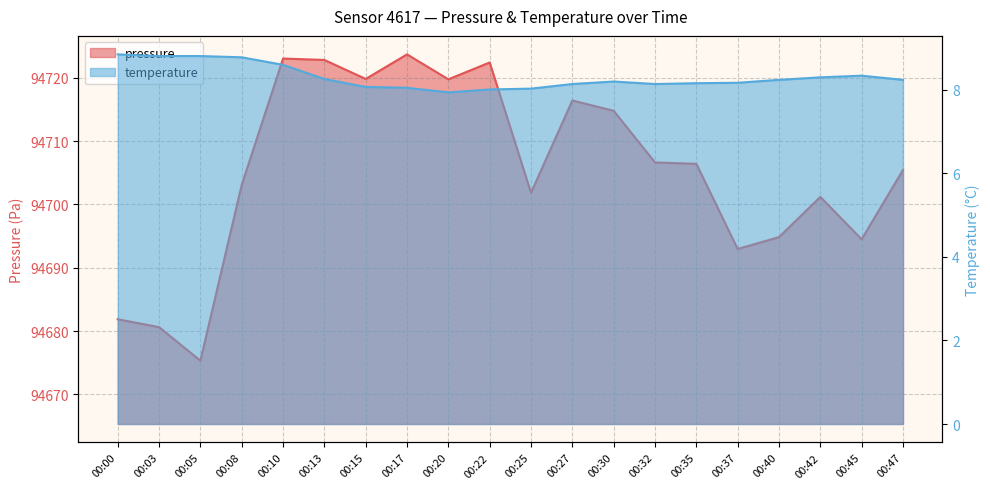

What is the total value across all series at 00:15?

94727.9